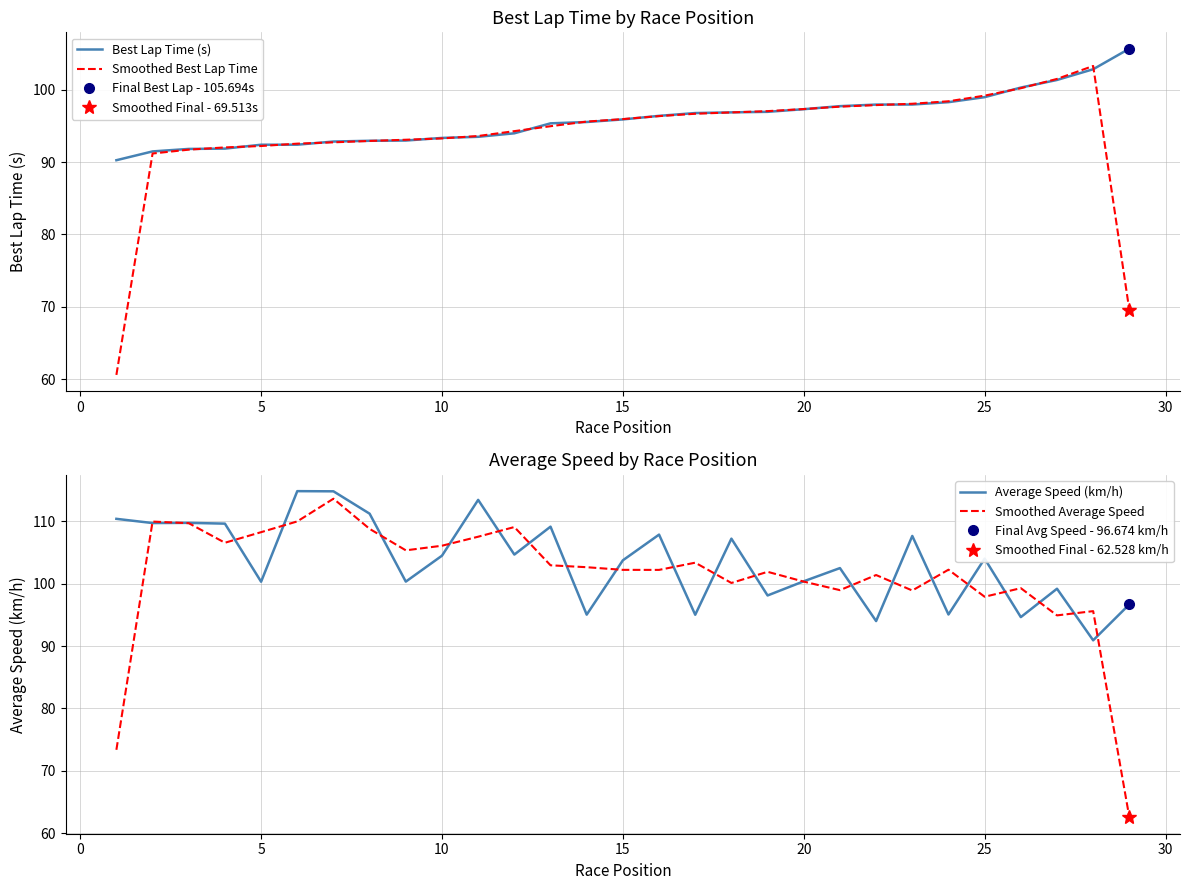

Count the number of categories in the chart.

29